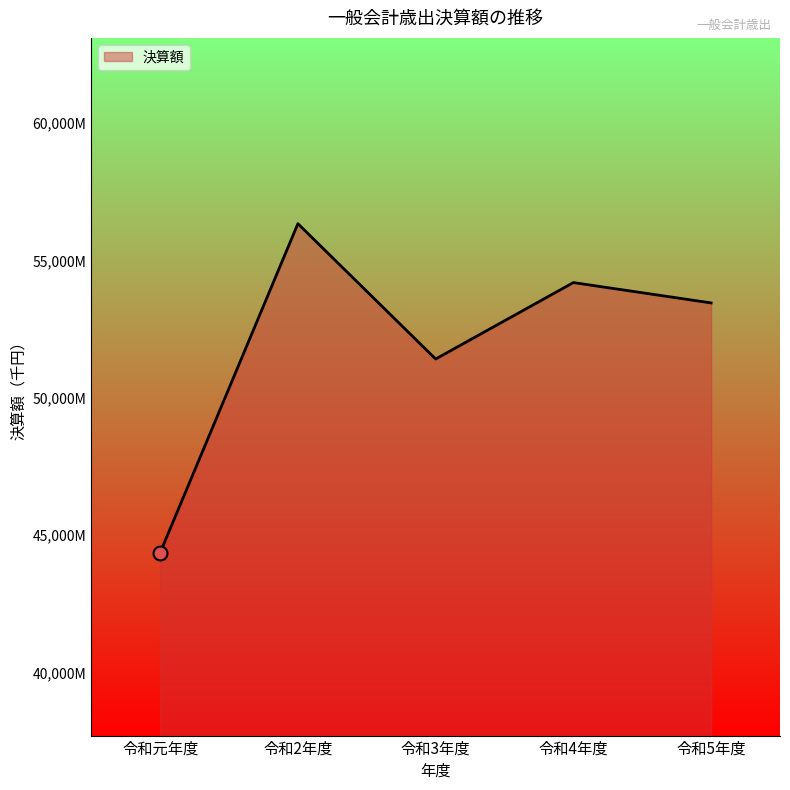

What is the change in value from 令和2年度 to 令和5年度?

-2882874